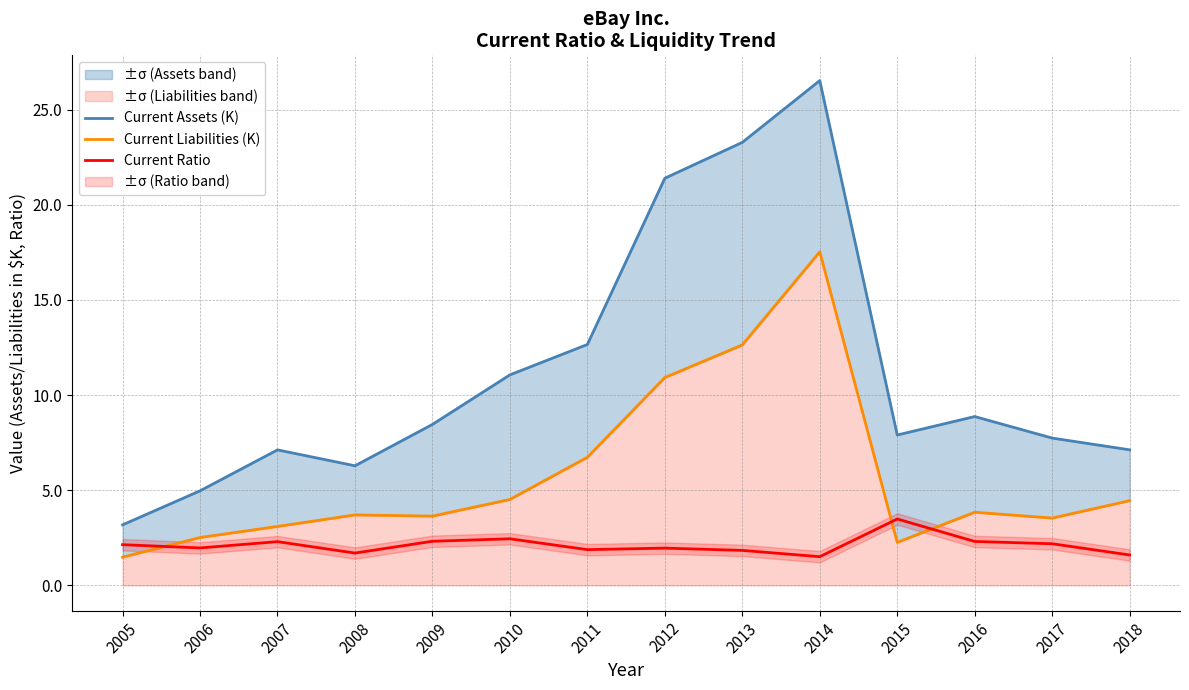

In Current Liabilities (K), how many points are higher than both neighbors (excluding endpoints)?

3